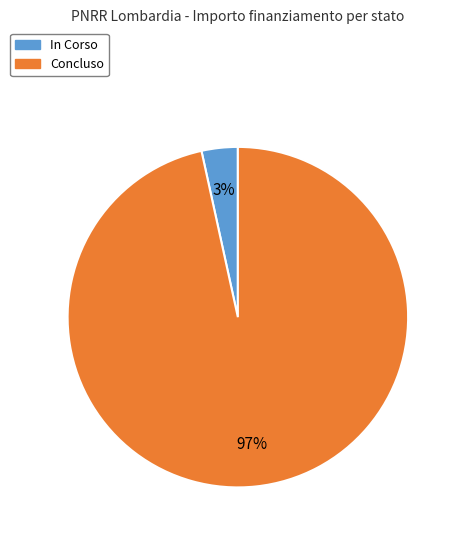

Do Concluso and In Corso together represent more than half of the pie?

Yes